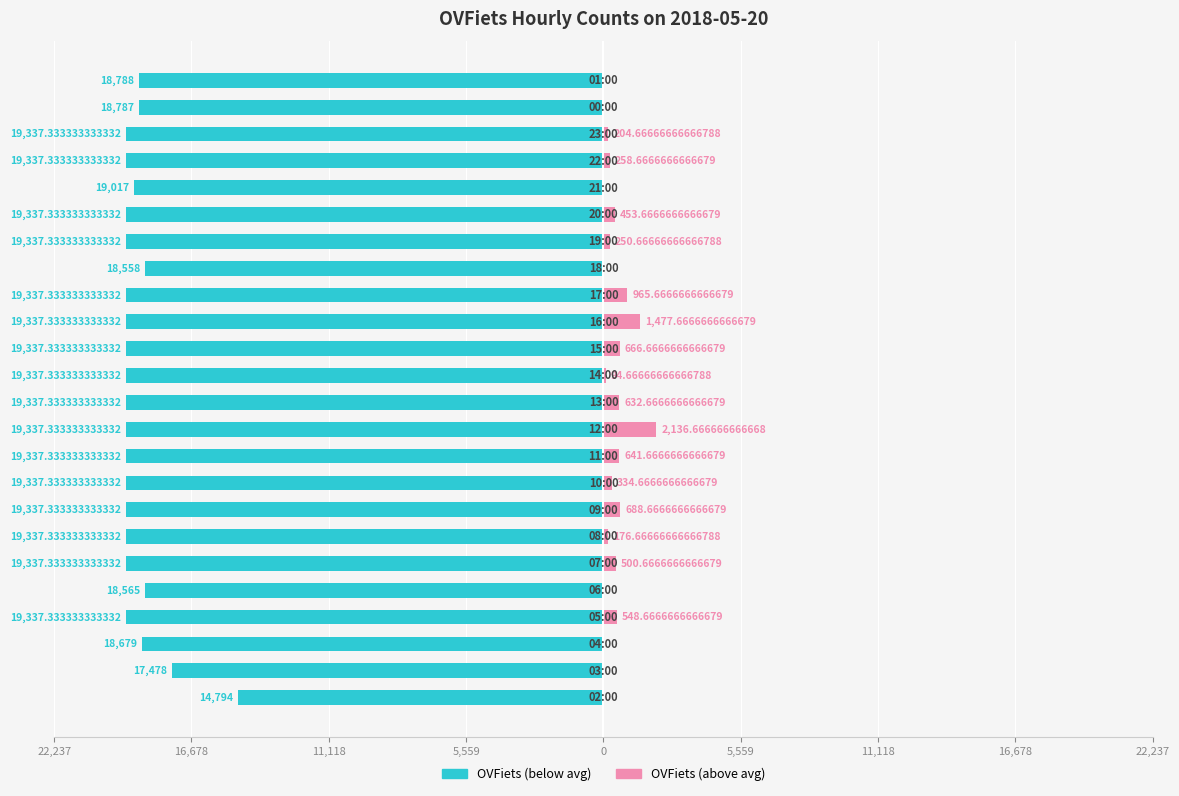

What is the average value of the OVFiets (below avg) series?

-18919.3